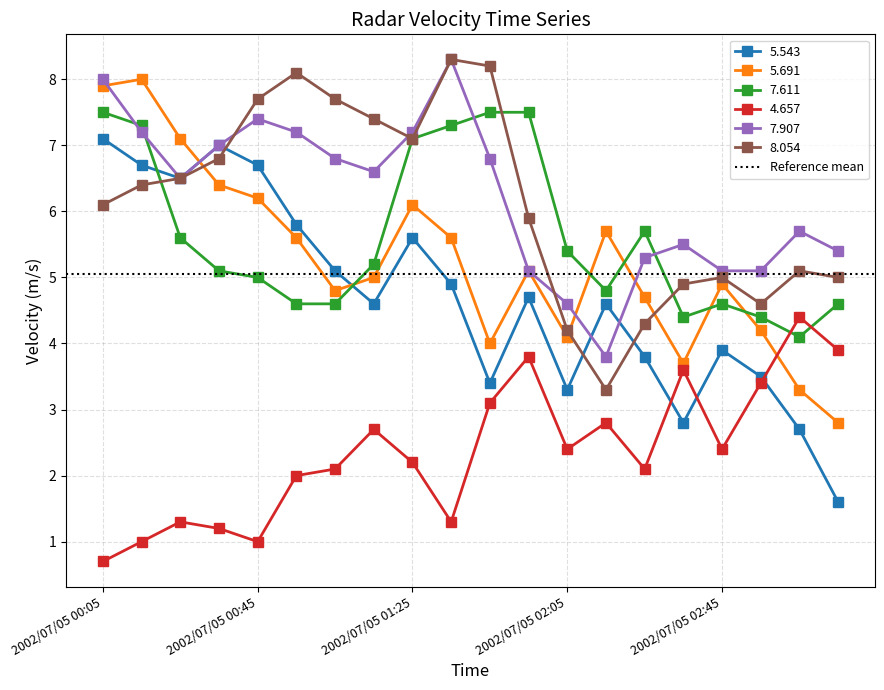

The value of 7.907 at 2002/07/05 01:55 is 7.3. True or false?

False